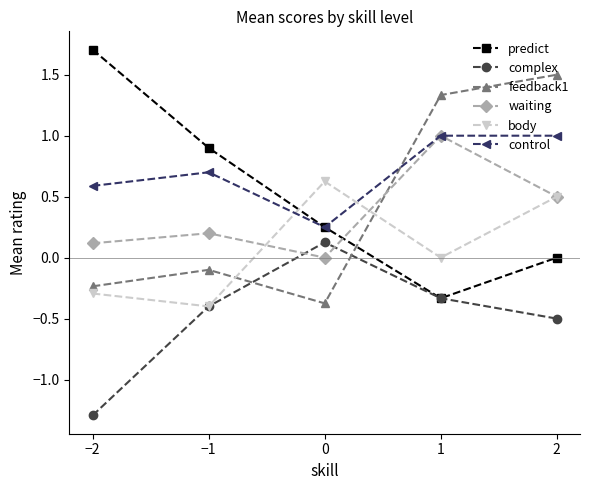

How many distinct data groups are displayed?

6